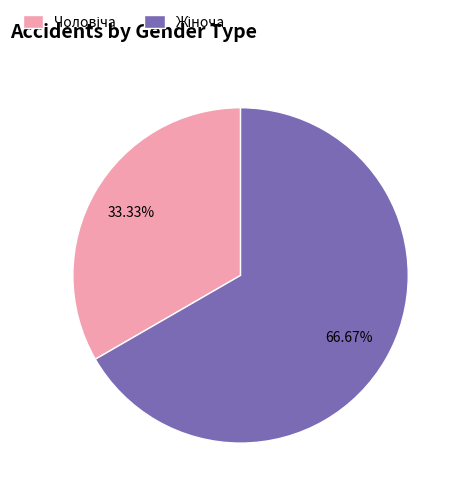

To the nearest percent, what is the average slice percentage?

50%